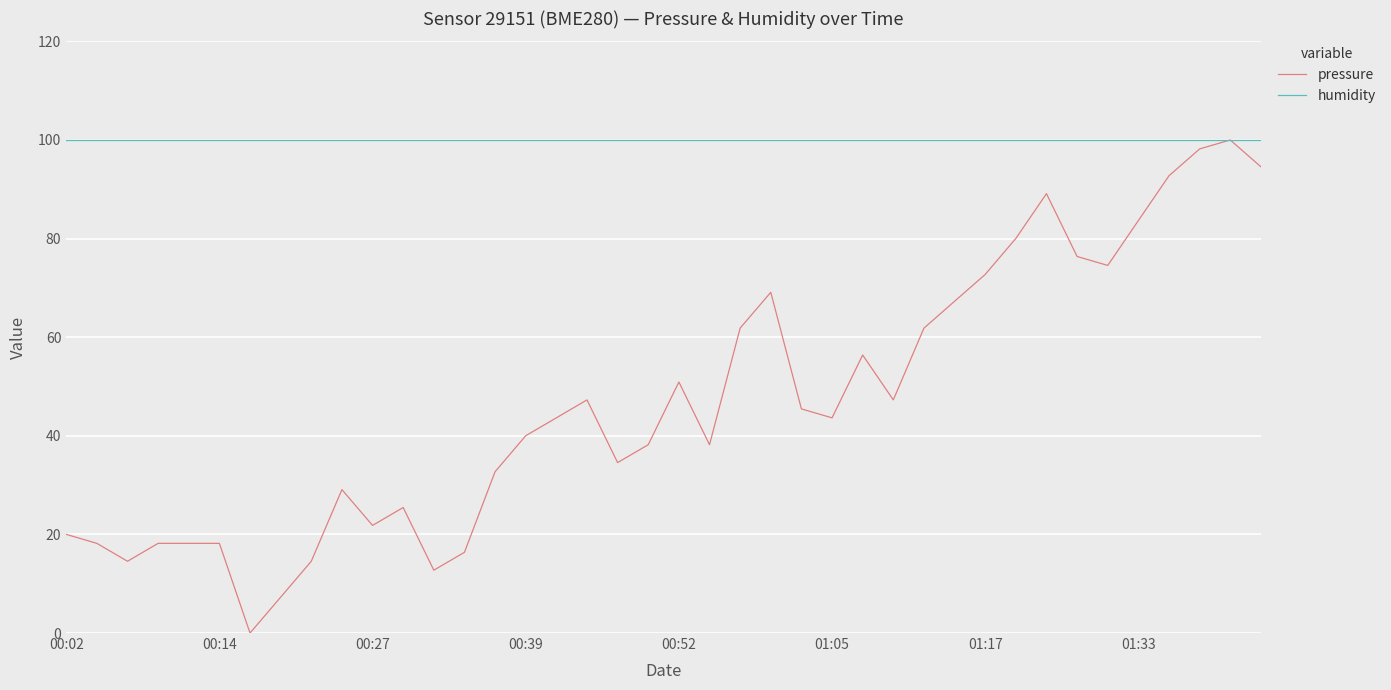

How many series are shown in this chart?

2